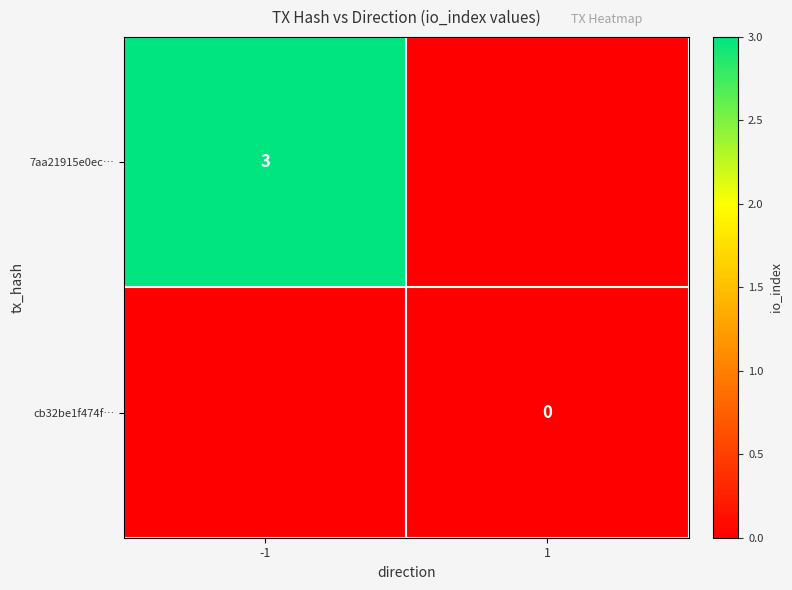

Which has a higher value, -1 or 1?

-1